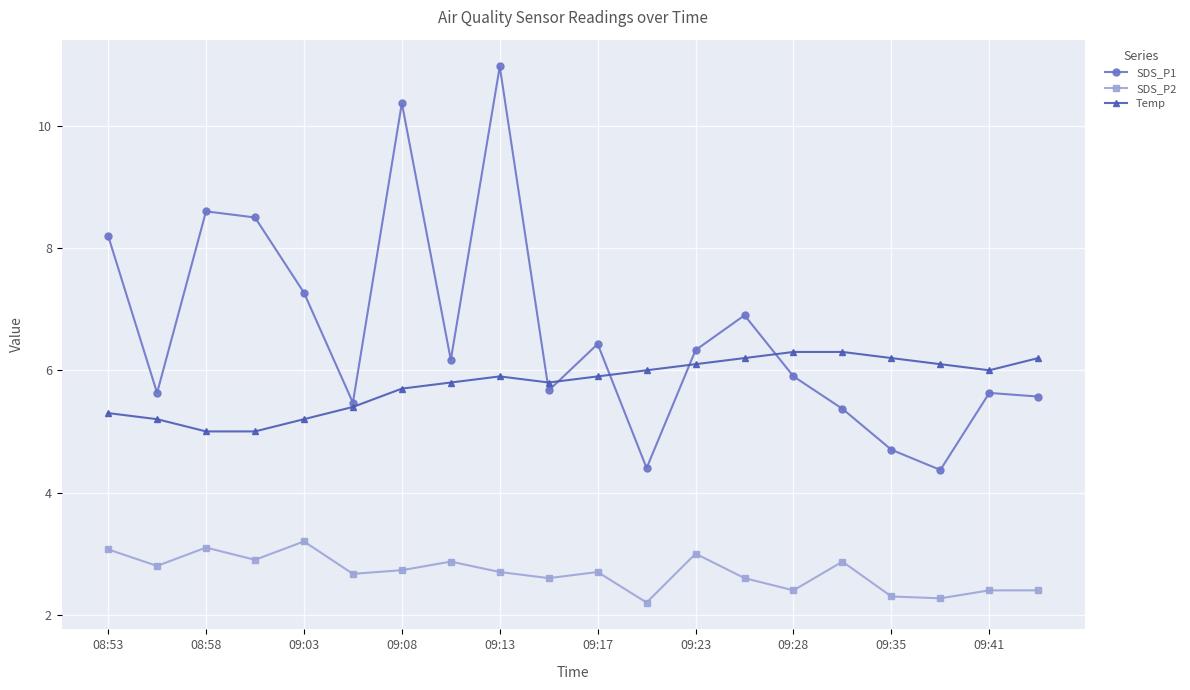

True or false: SDS_P2 and Temp cross at least once.

False